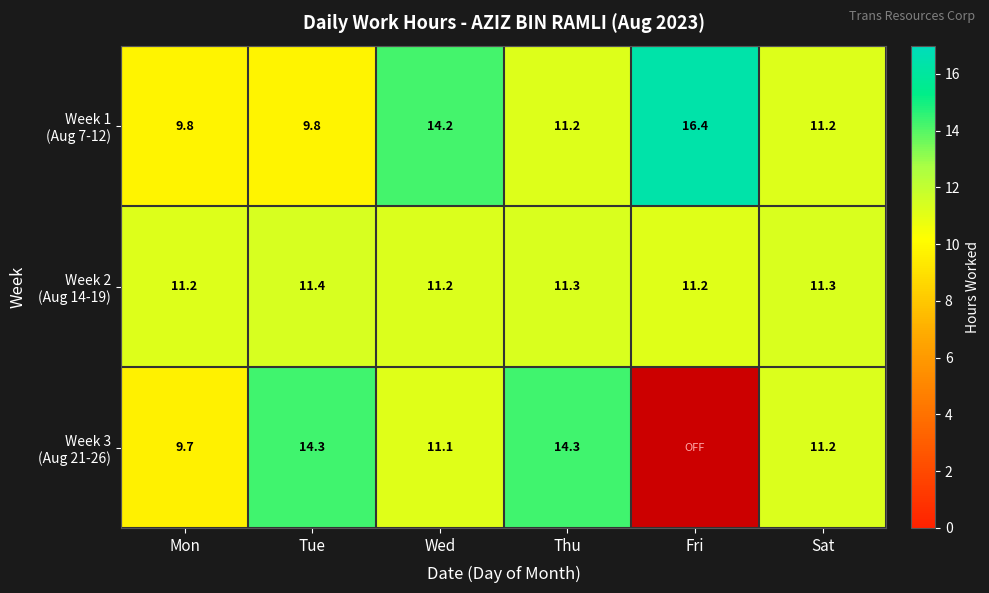

What is the total value across all series at Mon?

30.7